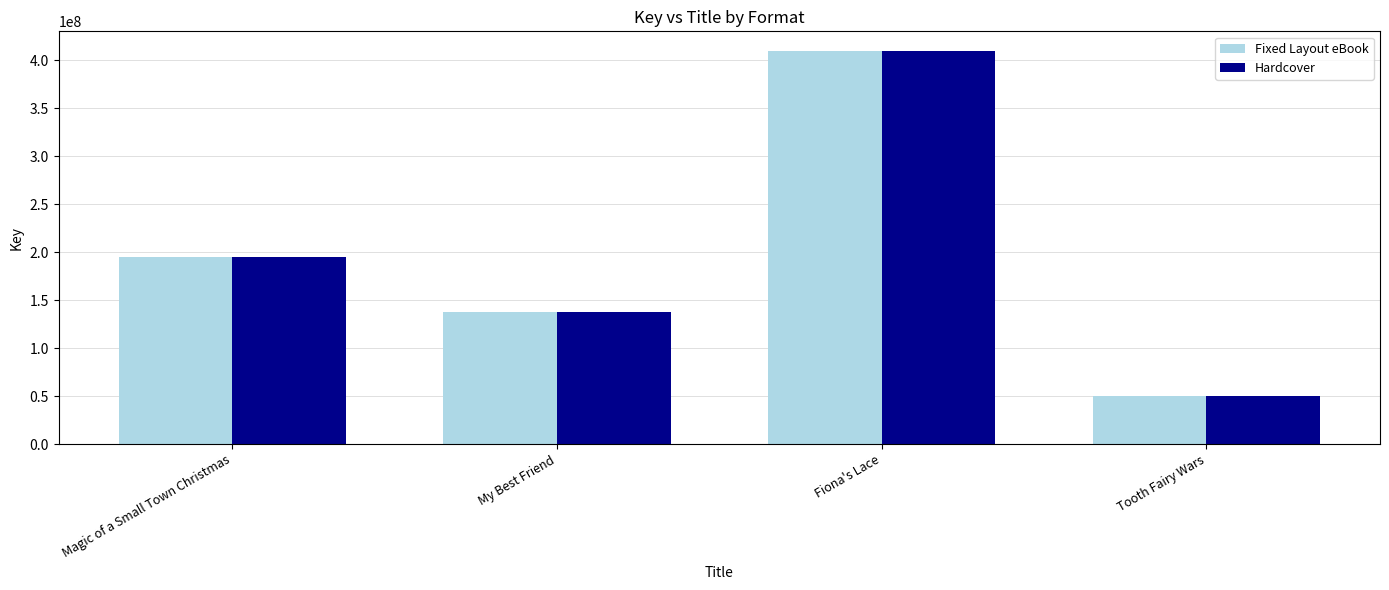

Is the value of Hardcover at My Best Friend greater than the value of Fixed Layout eBook at Magic of a Small Town Christmas?

No